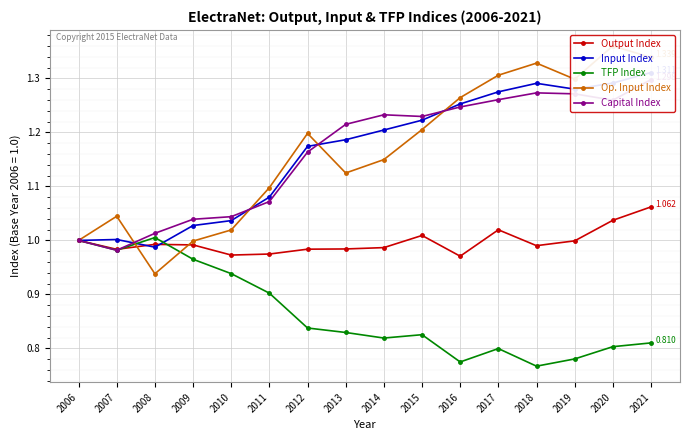

How many interior local peaks does the Input Index series have?

2